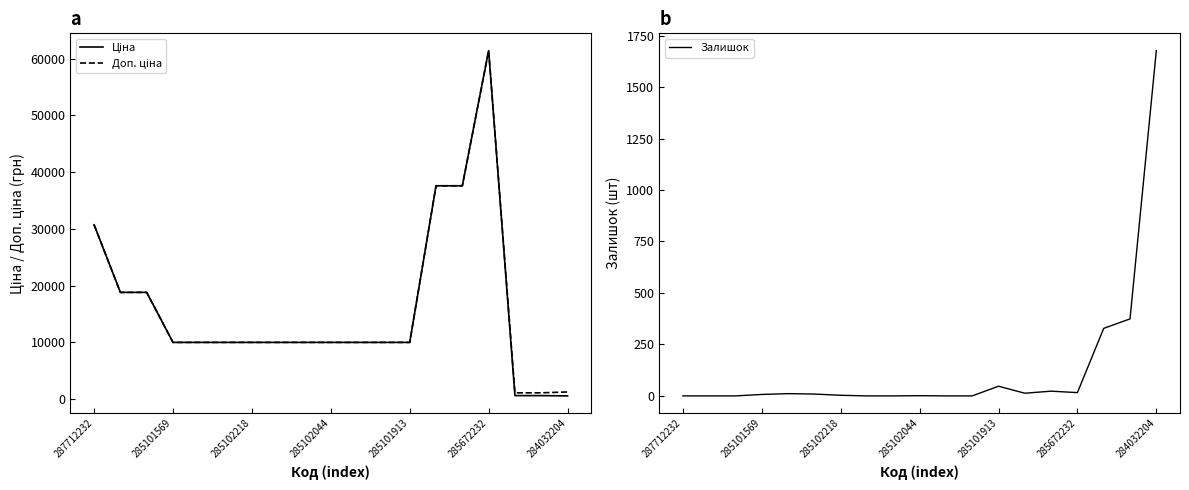

Which category has the highest value in the Залишок series?

284032204